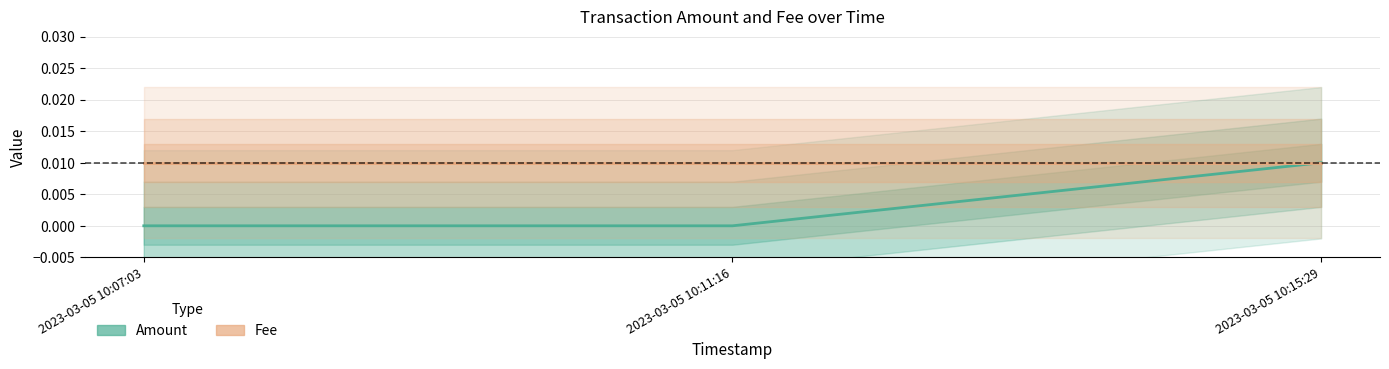

Is the value of Fee at 2023-03-05 10:11:16 greater than the value of Amount at 2023-03-05 10:15:29?

No